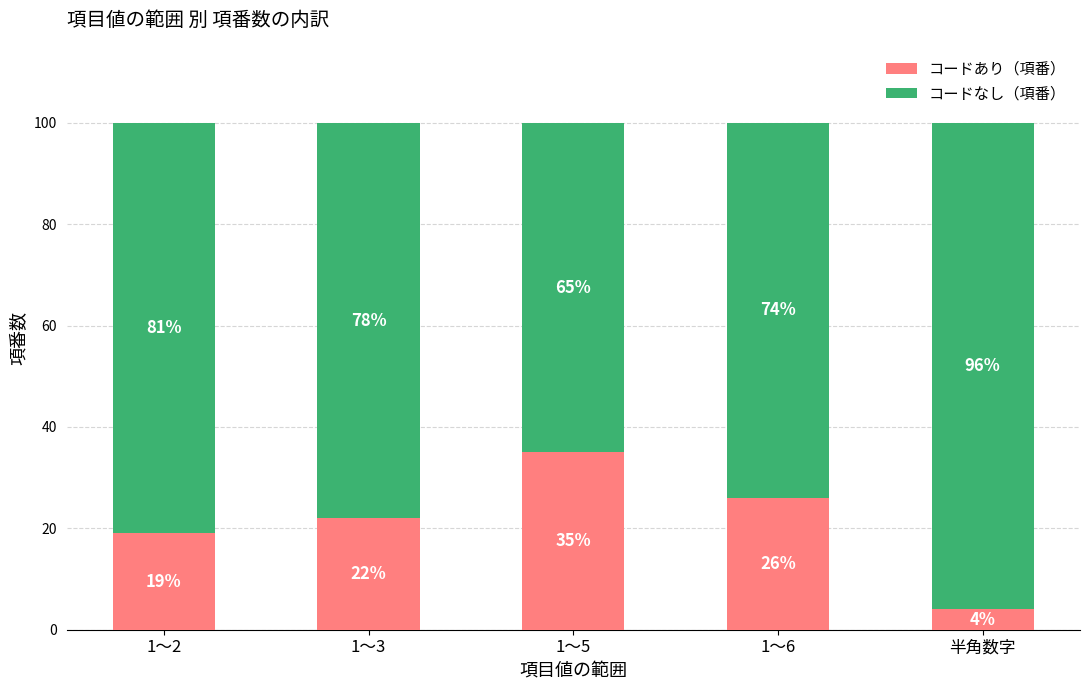

What is the total value across all series at 1～6?

100